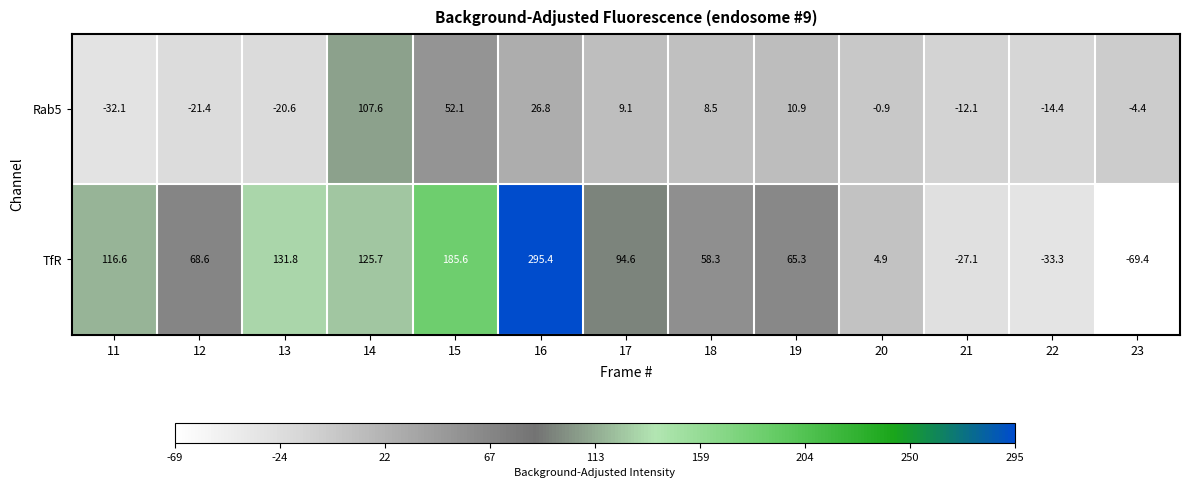

What is the difference between the second highest and minimum values in the TfR series?

255.0